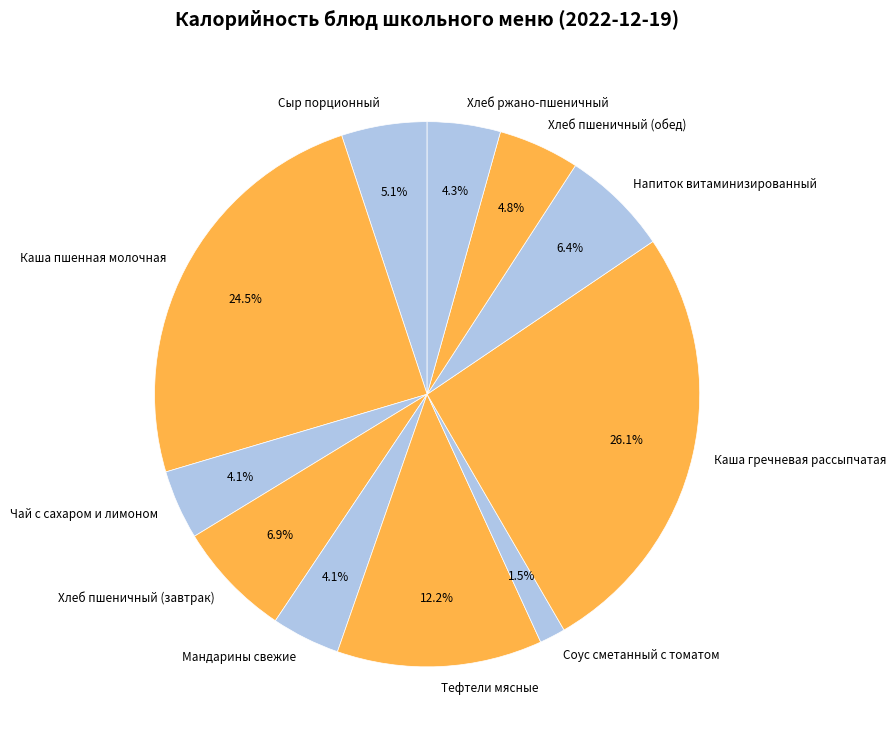

To the nearest percent, what percentage of the pie is Мандарины свежие?

4%